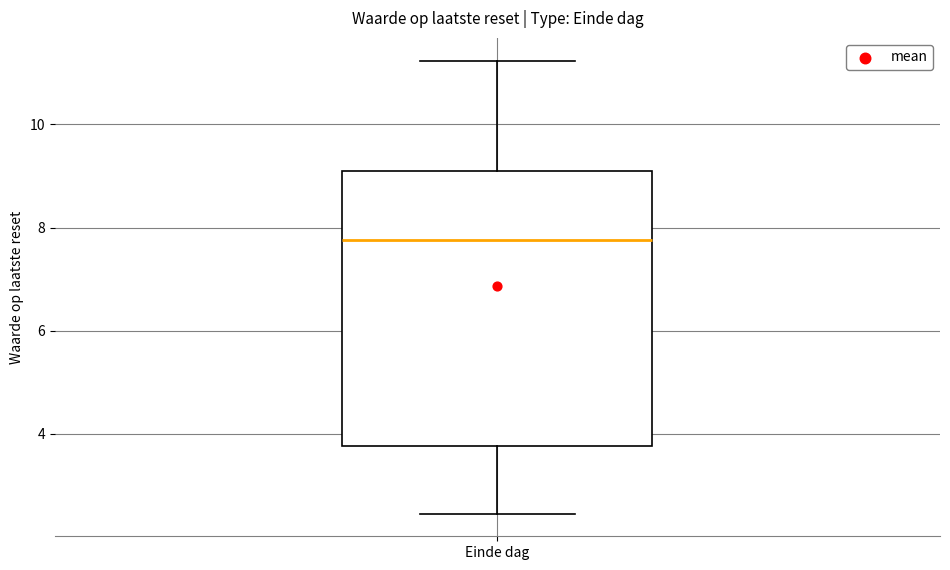

Transcribe this box plot: give where the median line is, the range the box spans, and where the two whiskers end, as read against the y-axis. The values are not printed on the chart, so give them approximately, as read against the axis.

median 7.8, box 3.8 to 9.0, whiskers 2.4 to 11.2